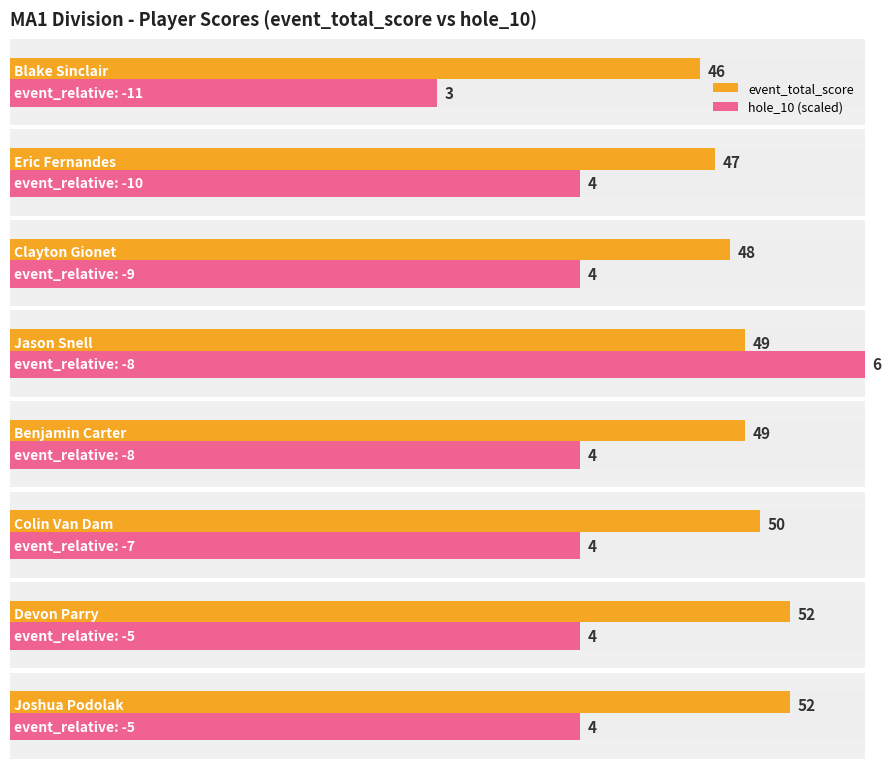

How many round_total_score values are between 48 and 52?

6